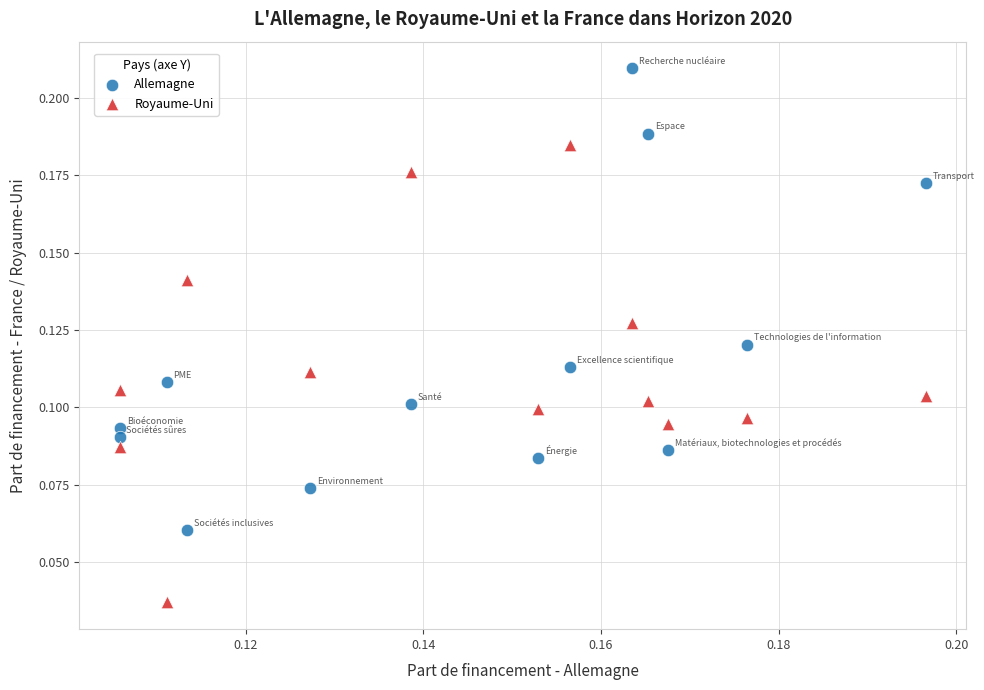

Which series reaches the maximum Y coordinate?

Allemagne